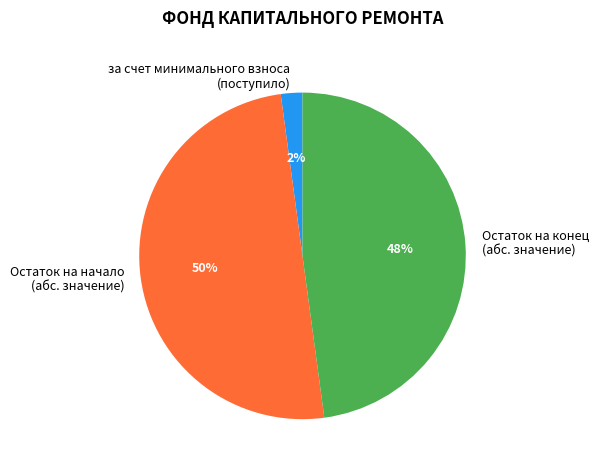

Does за счет минимального взноса (поступило) represent more than half of the total?

No